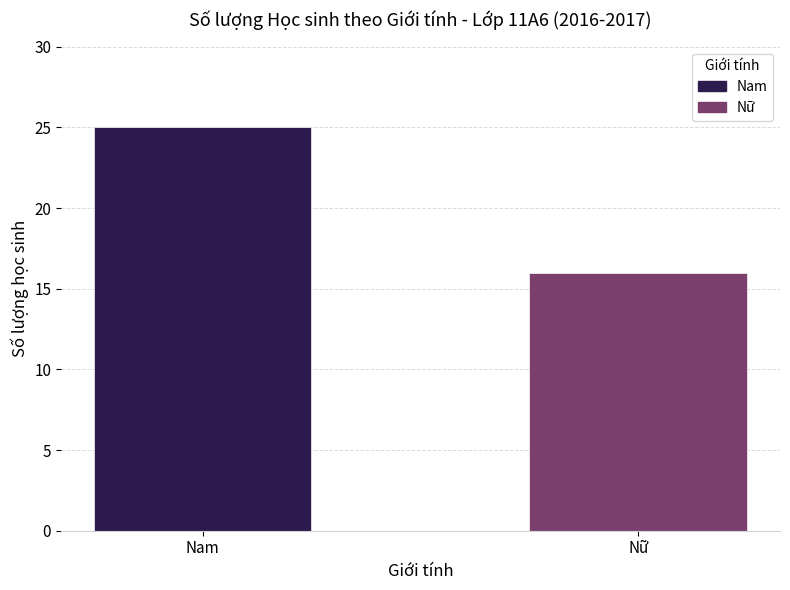

What is the change in value from Nam to Nữ?

-9